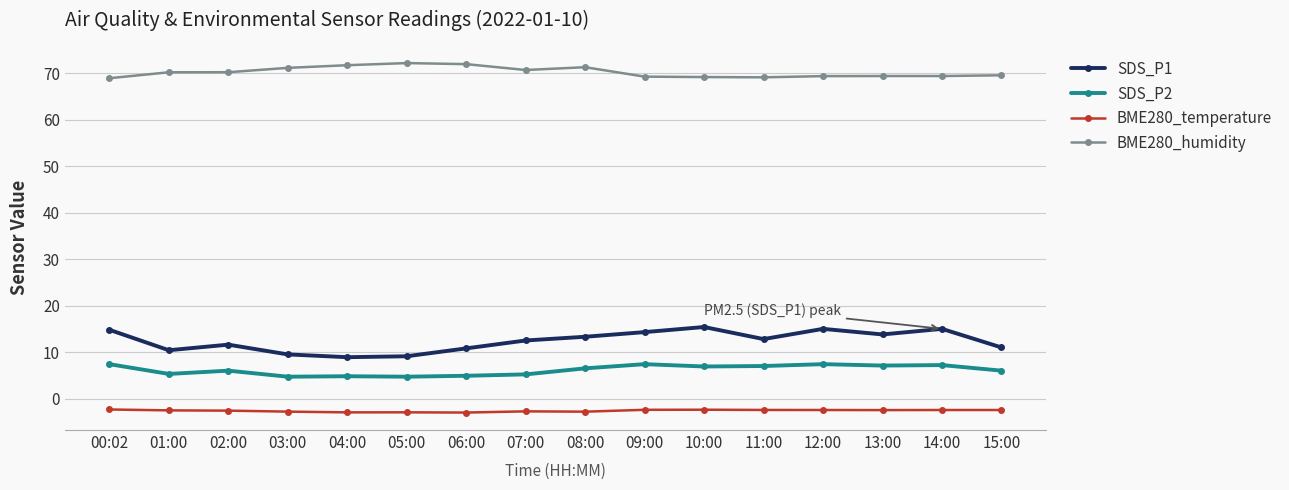

Which series has the largest range (max minus min)?

SDS_P1